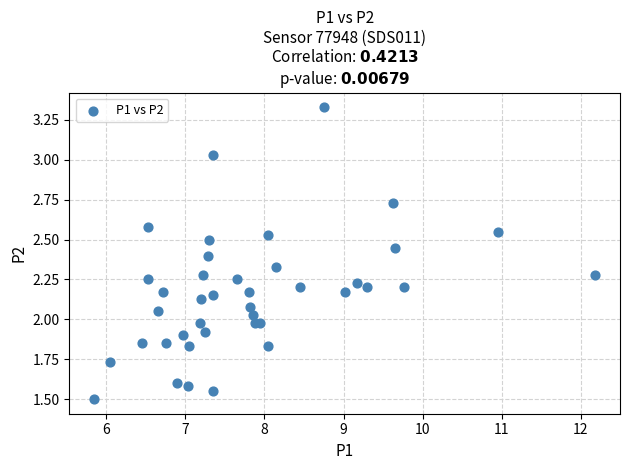

What is the range of X values (max minus min)?

6.3